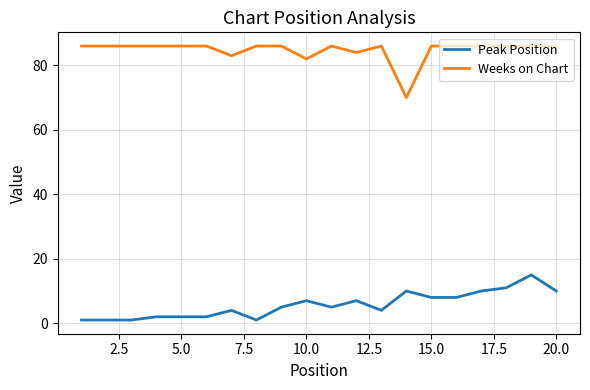

What are all the series names shown in the legend?

Peak Position, Weeks on Chart